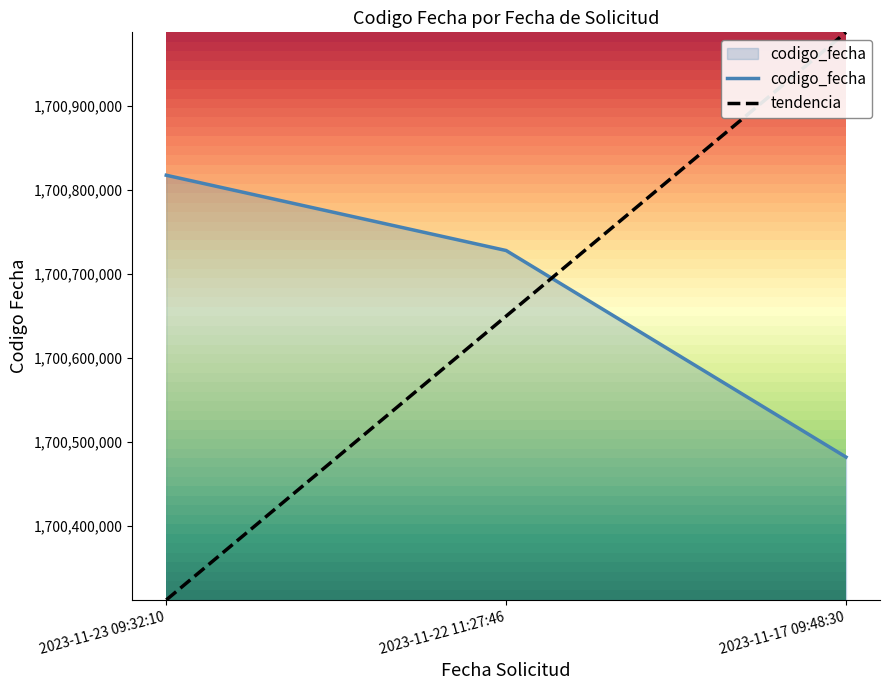

The value of tendencia at 2023-11-23 09:32:10 is 1700312018.8. True or false?

True